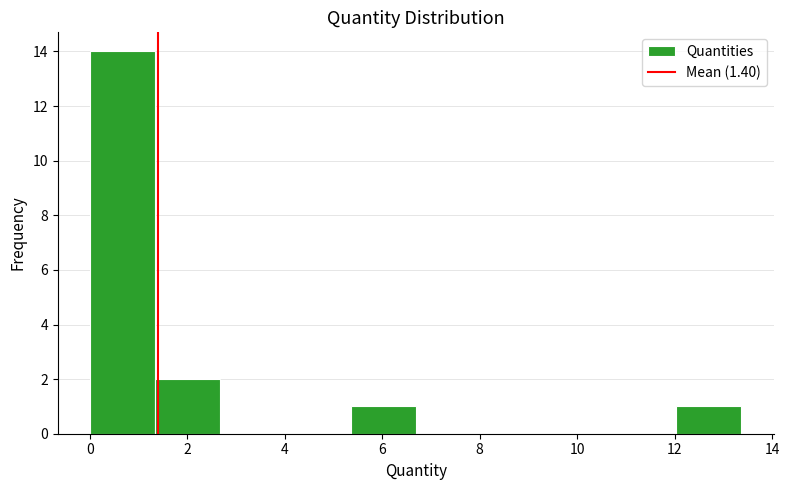

What is the height of the bar covering 12.0 to 13.4 on the x-axis? Neither the bar edges nor the heights are printed on the chart, so give them approximately, as read against the axes.

1